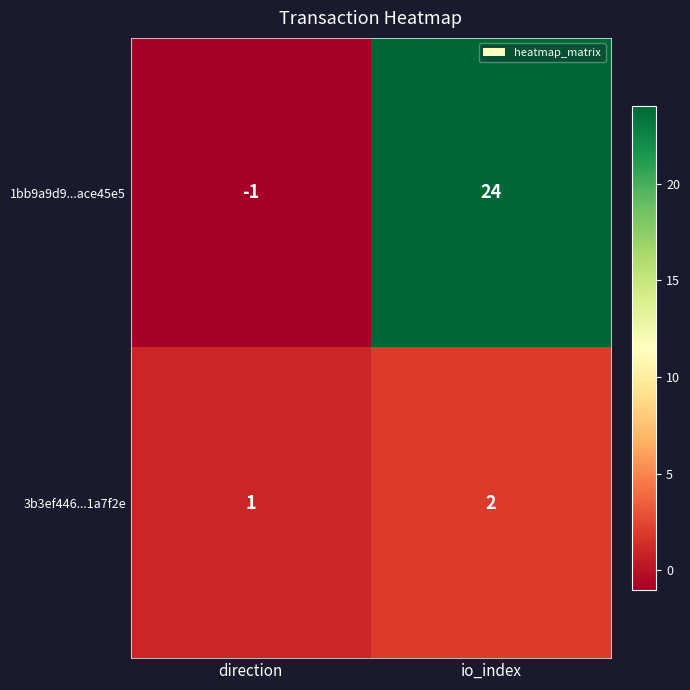

Rank the series at io_index from lowest to highest value.

3b3ef446...1a7f2e, 1bb9a9d9...ace45e5